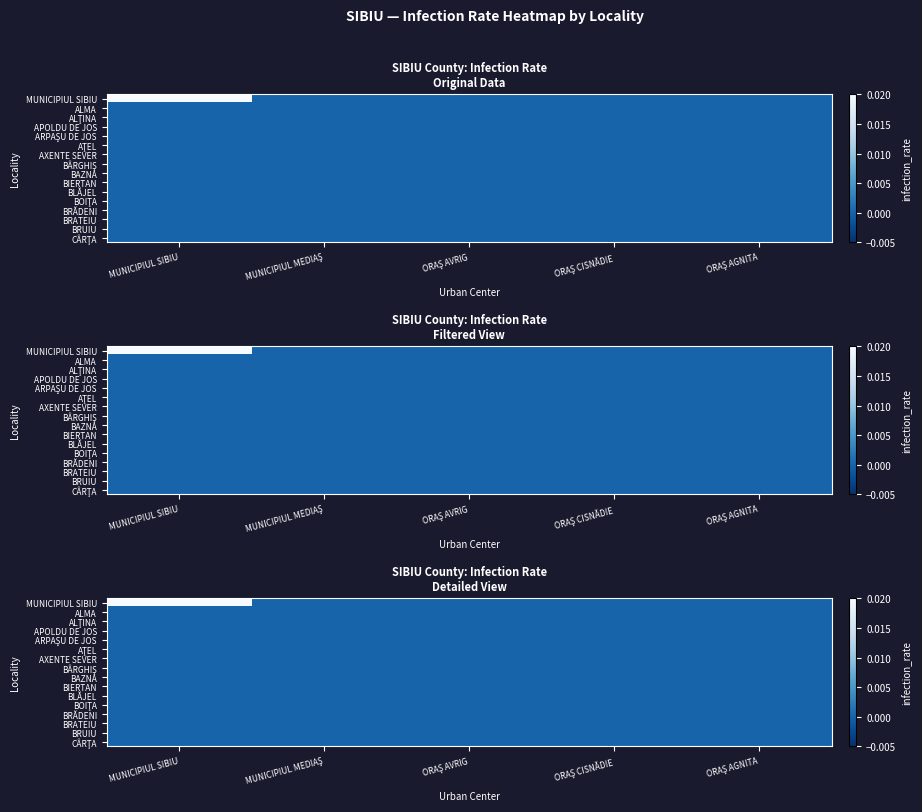

At which category is the sum across all series the highest?

MUNICIPIUL SIBIU